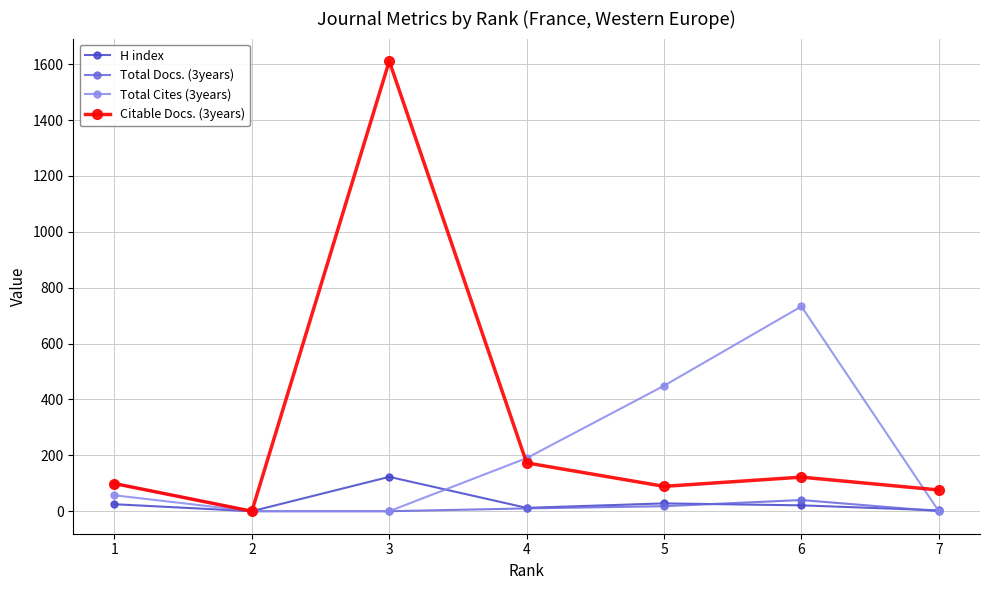

The Total Cites (3years) series shows 340 at 4. True or false?

False